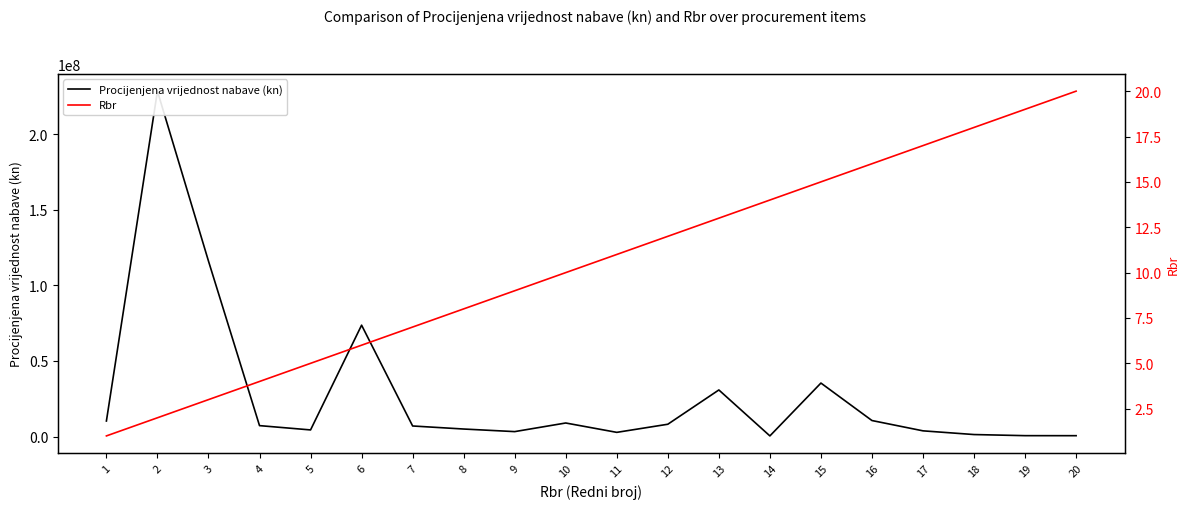

Where does the Procijenjena vrijednost nabave (kn) series first go above 7250000?

1